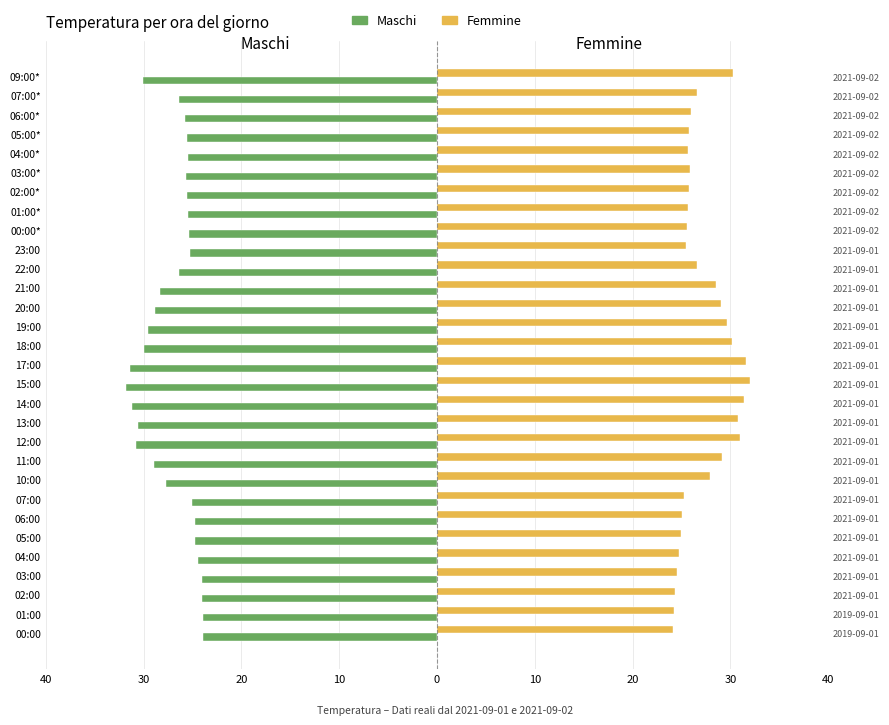

How many values in the Maschi series exceed -25?

7